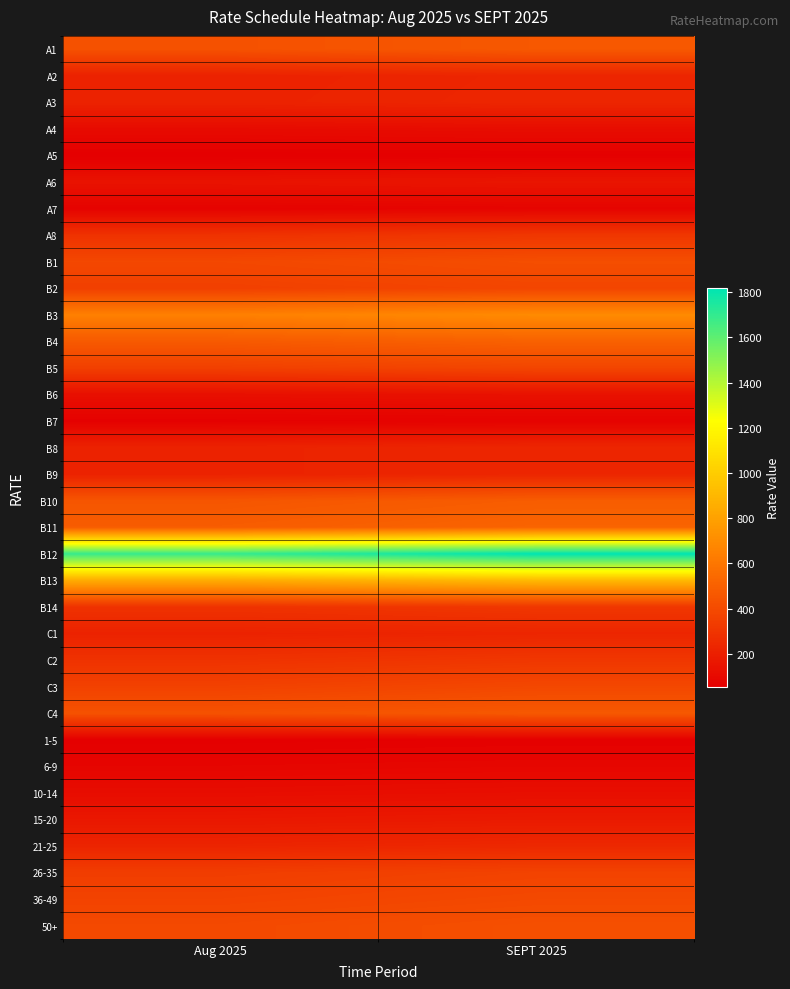

At which category does the chart reach its peak across all series?

SEPT 2025